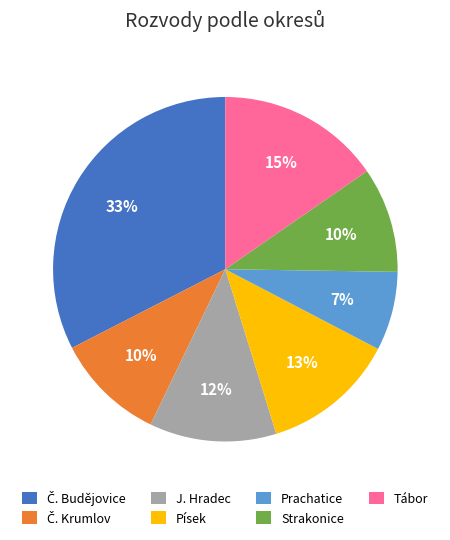

Count the number of slices in the pie.

7